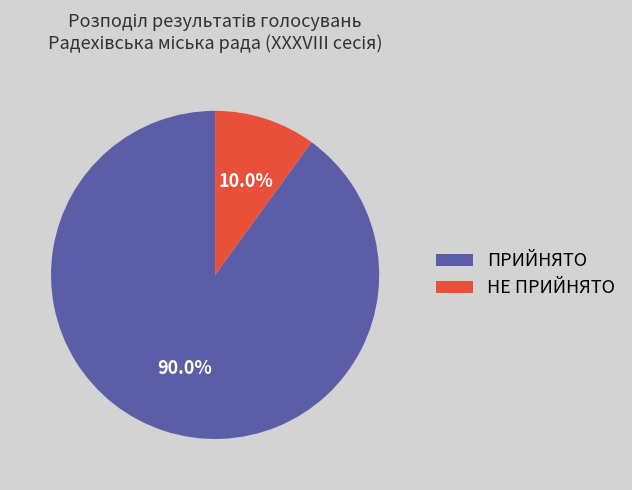

How much of the chart is everything except НЕ ПРИЙНЯТО?

90.0%